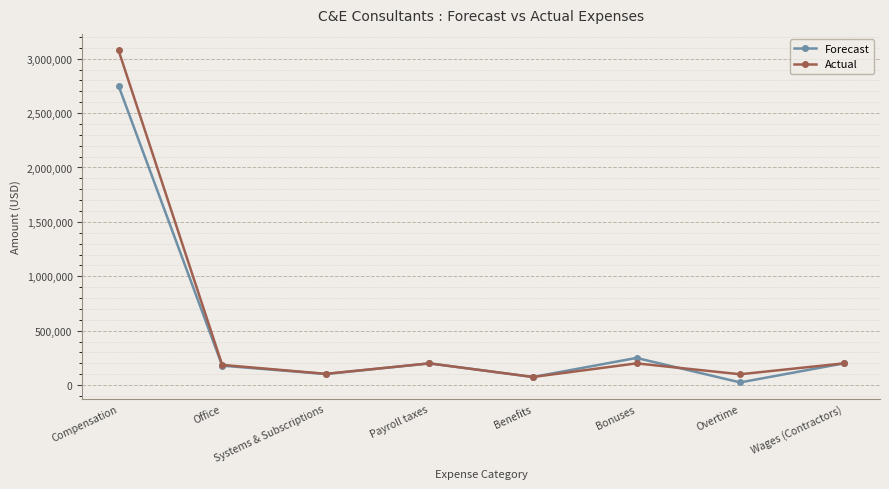

What is the average value of the Actual series?

517500